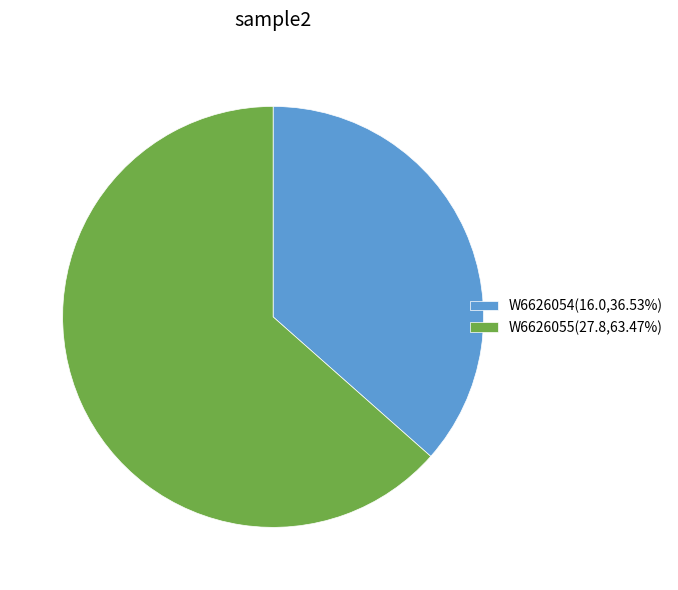

Count the number of slices in the pie.

2